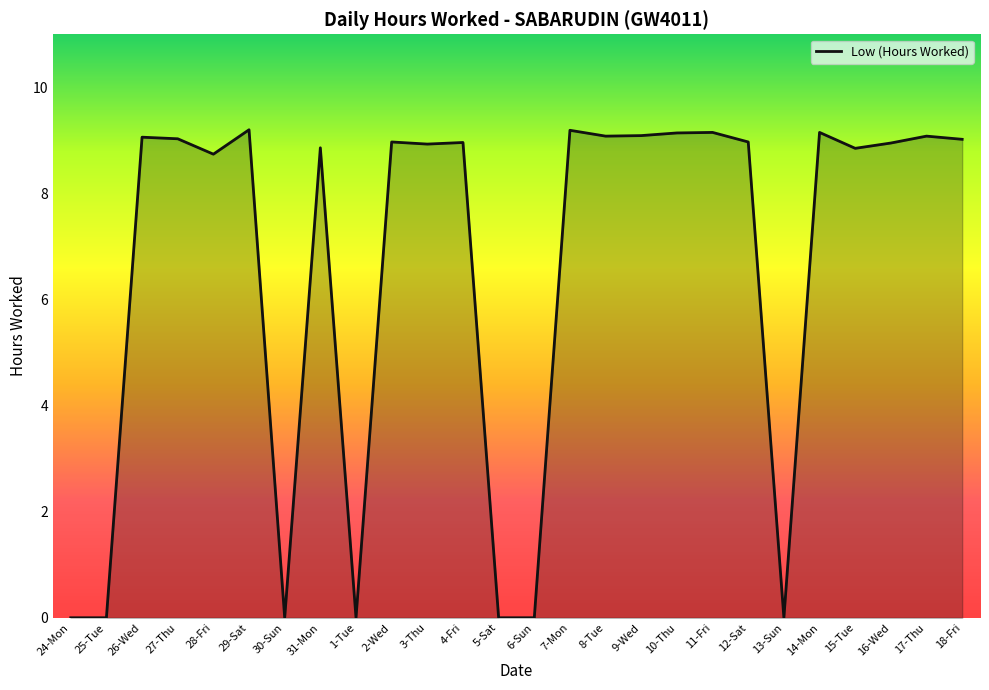

At which label does the data first exceed 8?

26-Wed